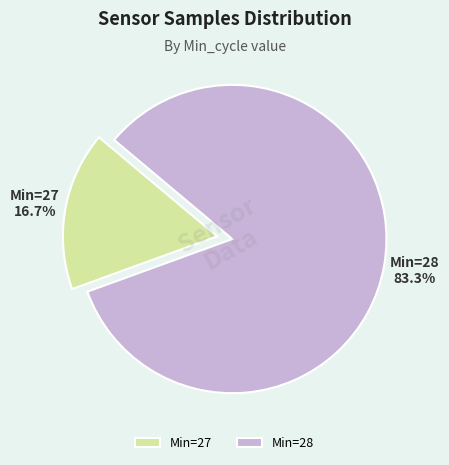

Rank the categories by value from lowest to highest.

Min=27, Min=28